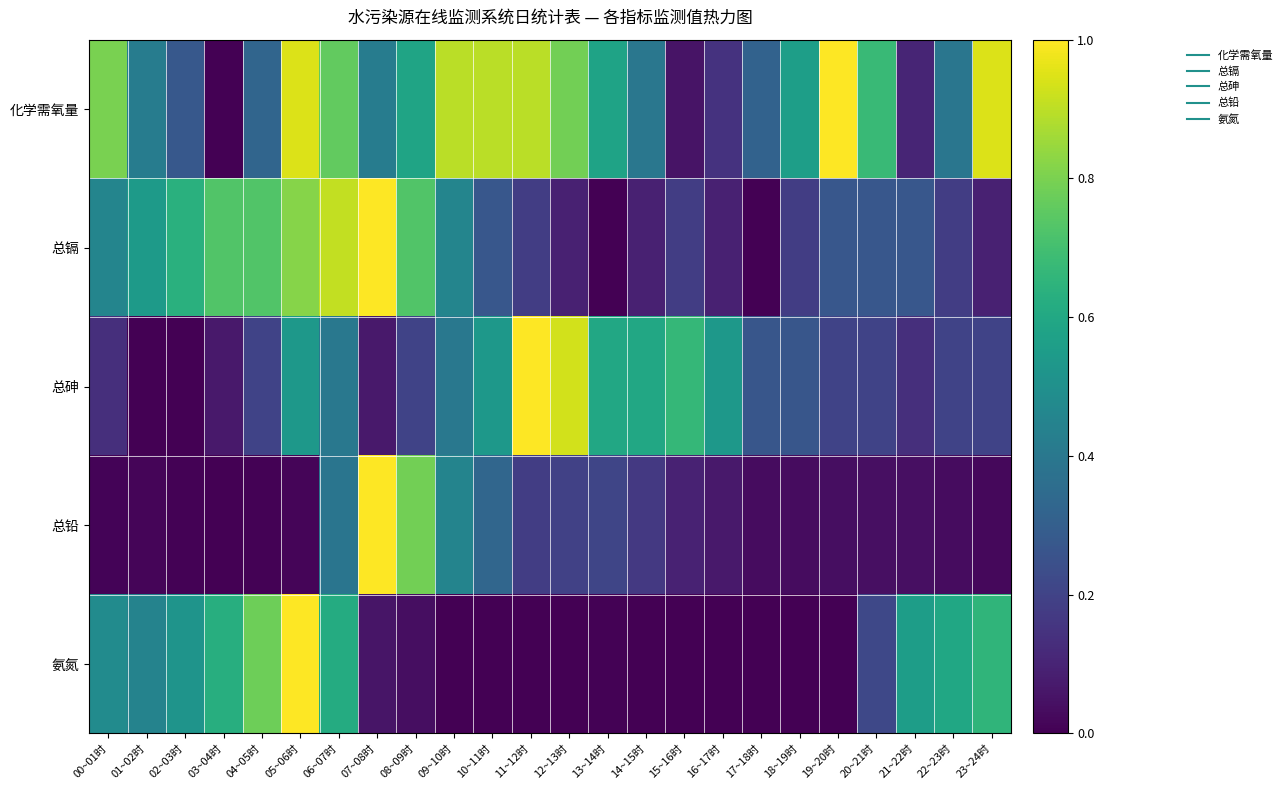

Rank the series by their maximum value, from highest to lowest.

化学需氧量, 总镉, 总砷, 总铅, 氨氮